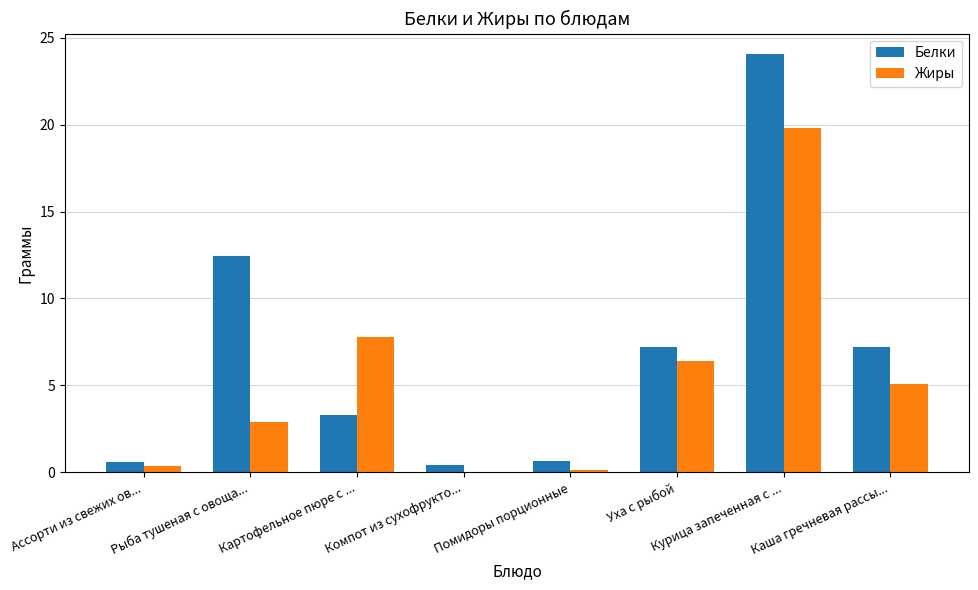

What is the difference between the Жиры values at Компот из сухофрукто... and Рыба тушеная с овоща...?

2.9